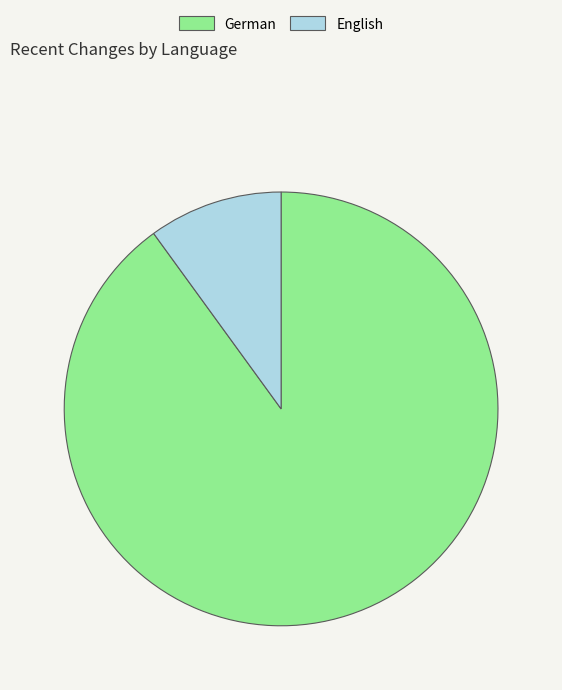

Combined, do German and English account for over 50%?

Yes